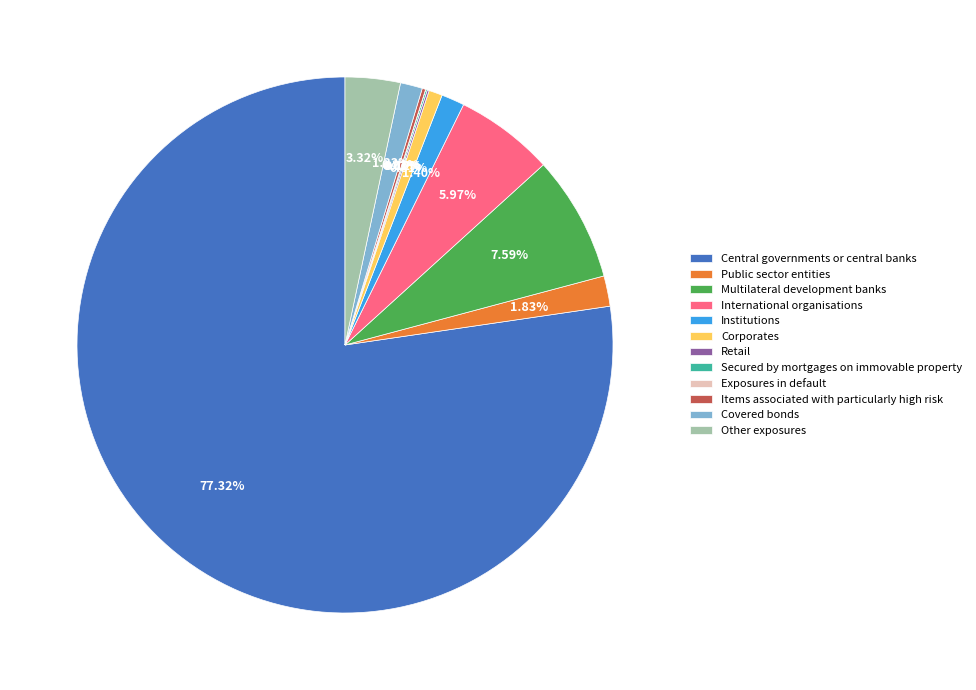

Which has a higher value, Public sector entities or Covered bonds?

Public sector entities